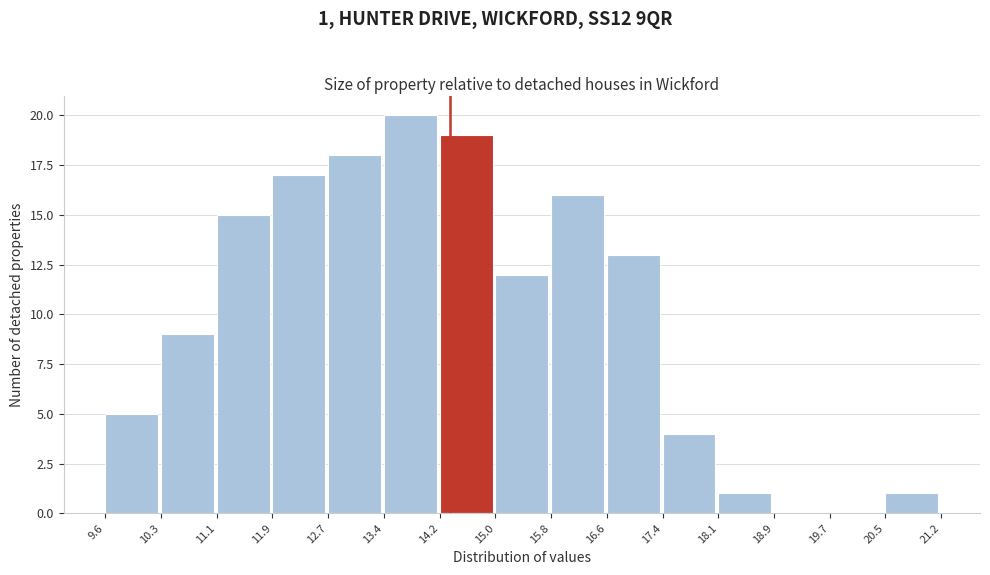

Which range on the x-axis has the tallest bar?

13.4 to 14.2